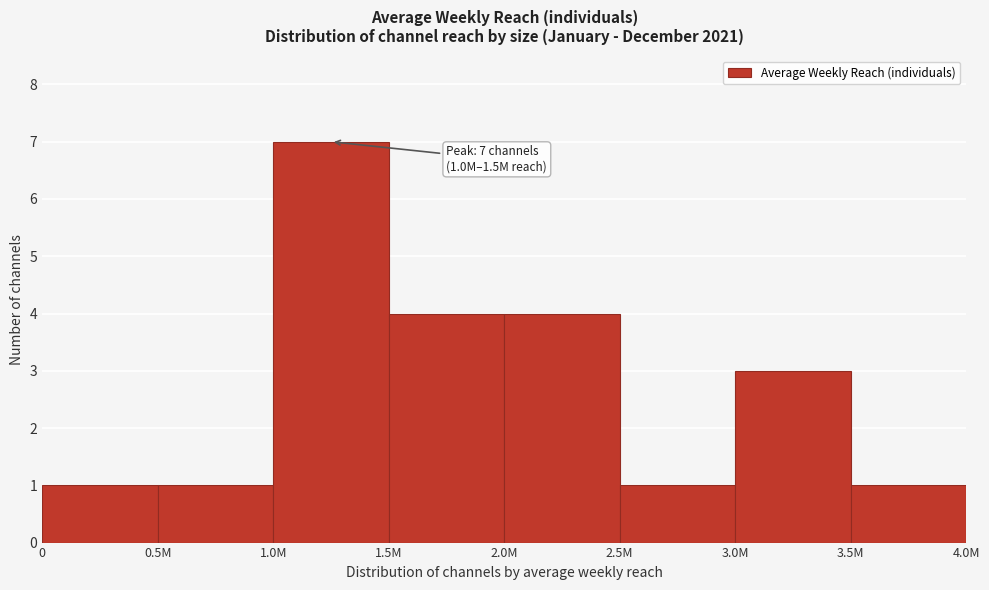

Reading right to left, what are all the values shown in this chart?

1	3	1	4	4	7	1	1